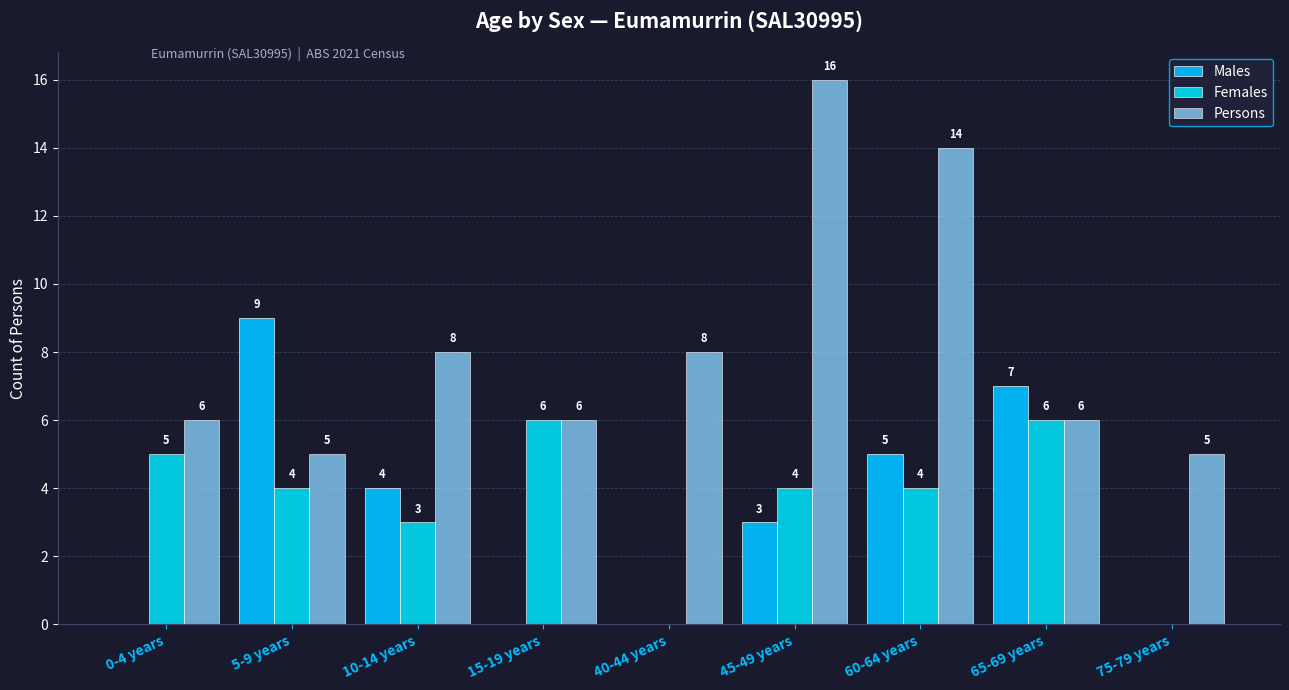

Is the value of Females at 5-9 years greater than the value of Males at 0-4 years?

Yes